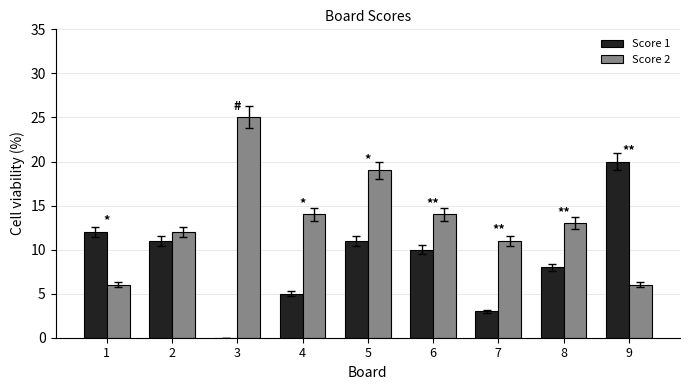

True or false: Score 1 has a value of 16 at 6.

False